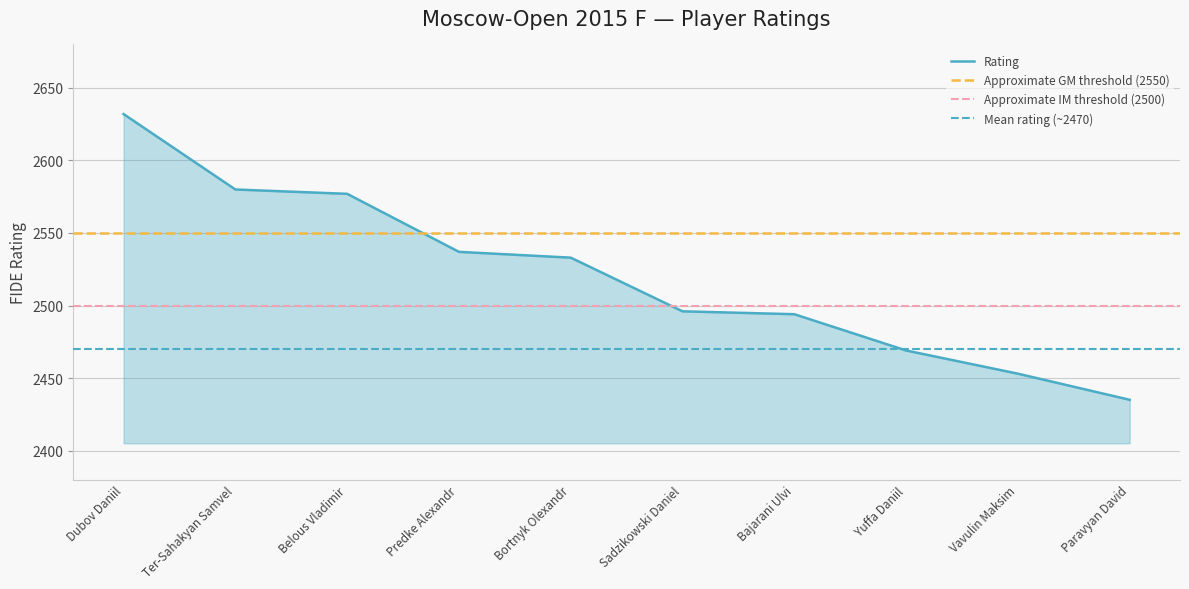

How many values exceed 2533?

4